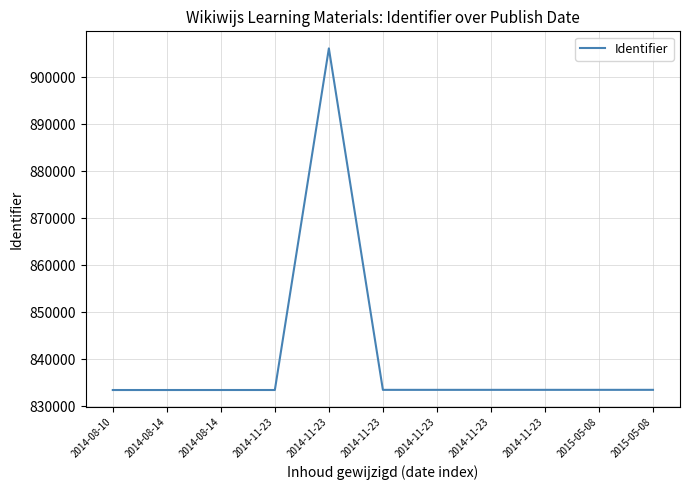

Is this an area chart (filled region under the line)?

No